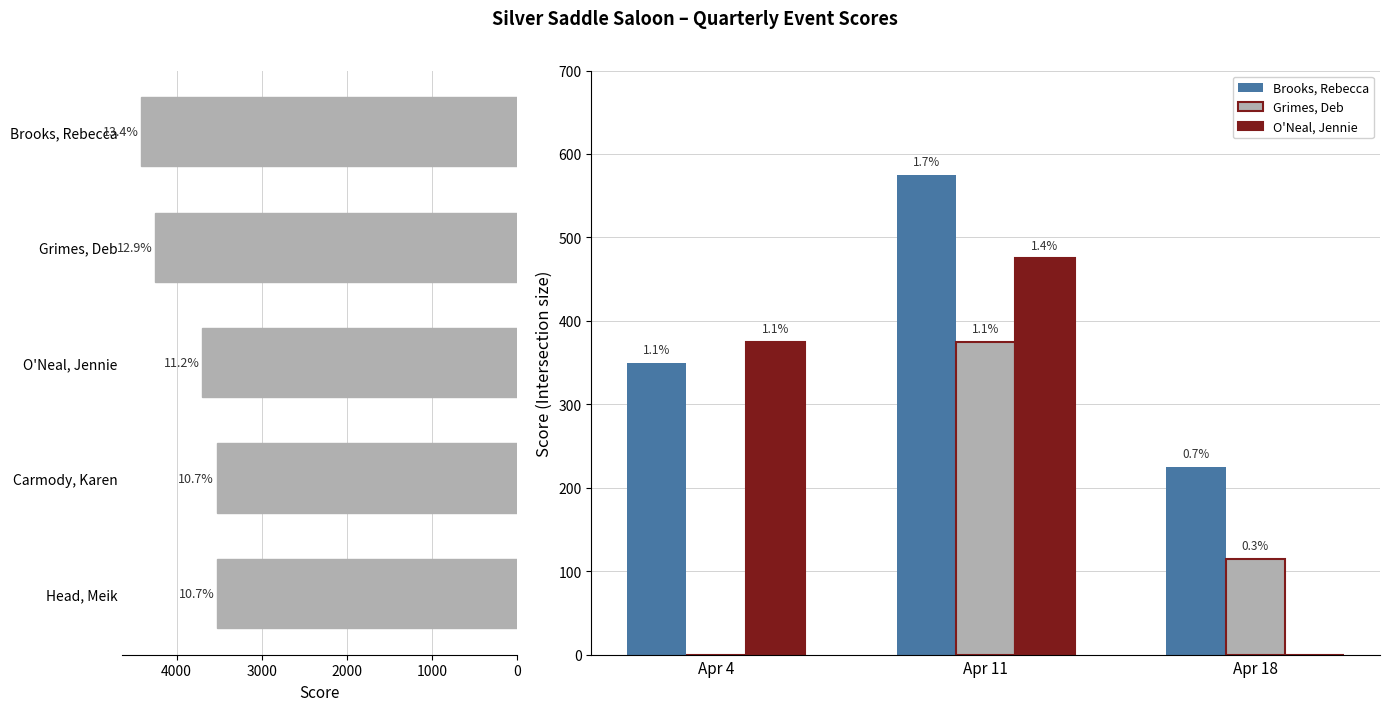

True or false: 2024-04-18 has a value of 108 at Irwin, Kevin.

False